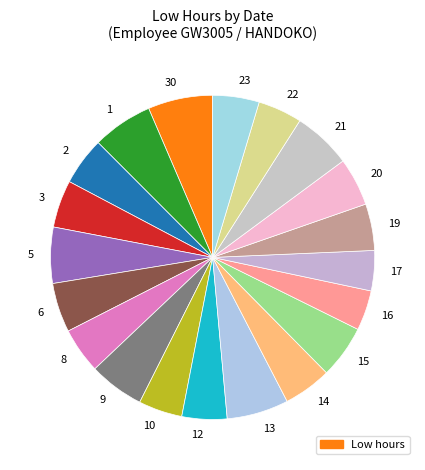

Is the sum of 12 and 17 greater than half?

No